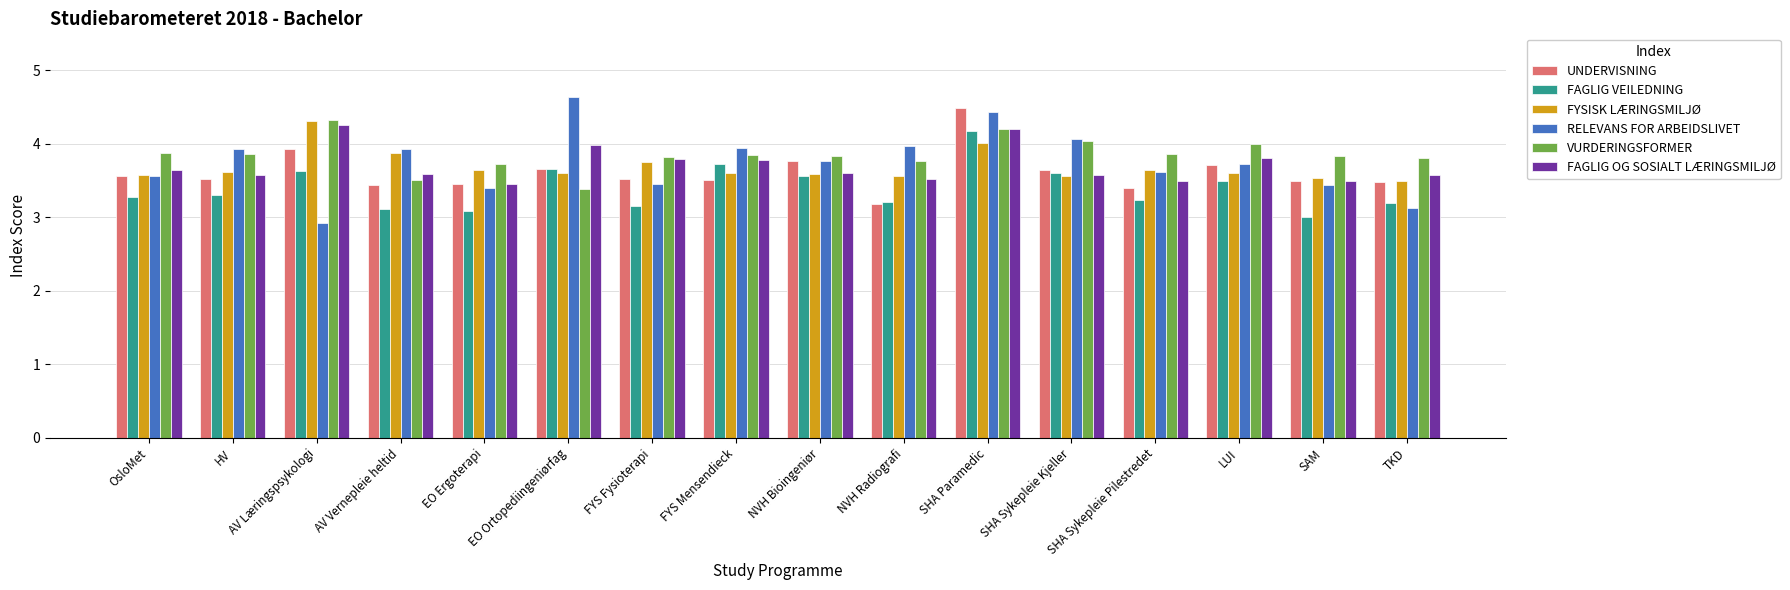

What is the label of the 12th bar from the left?

SHA Sykepleie Kjeller